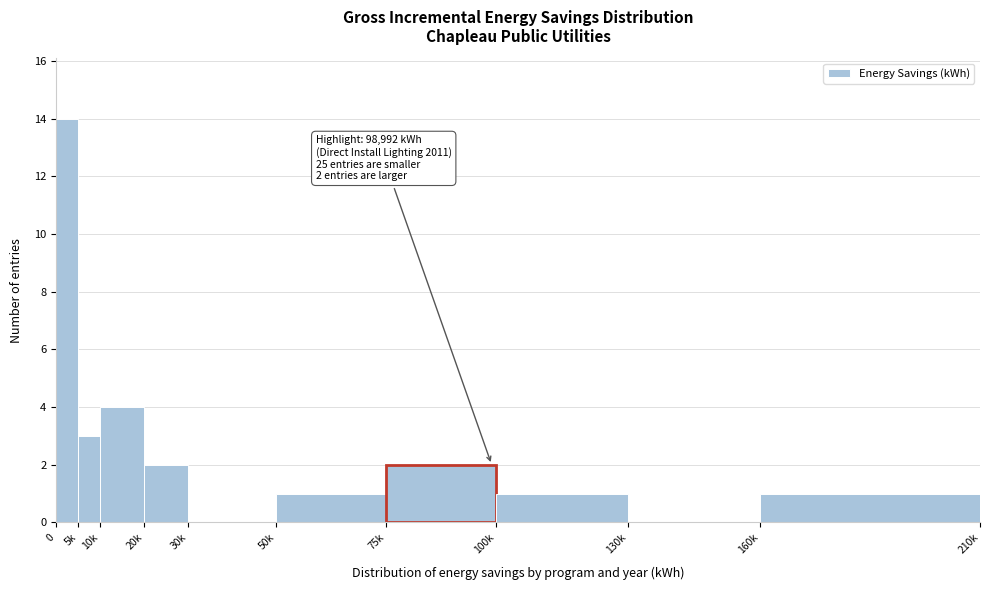

Reading left to right, transcribe all the data shown in this chart.

0=14	5k=3	10k=4	20k=2	30k=0	50k=1	75k=2	100k=1	130k=0	160k=1